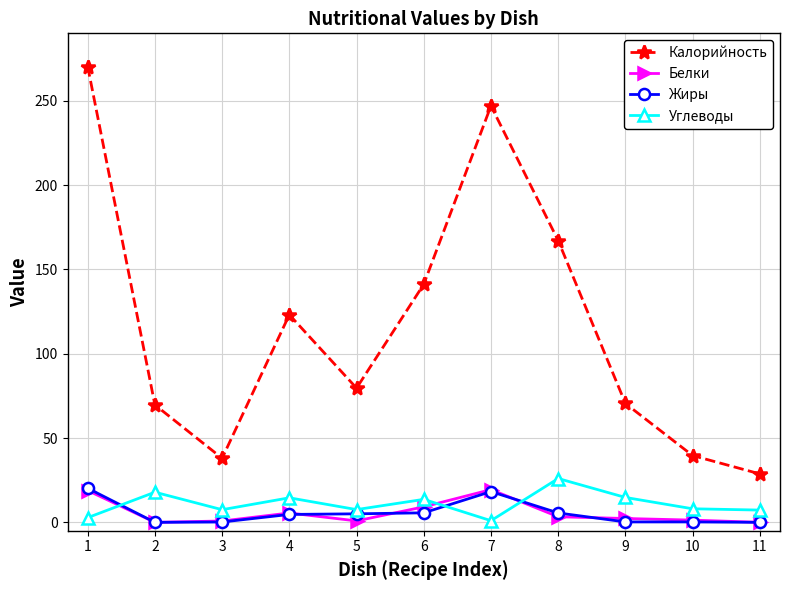

What is the greatest value displayed?

270.3